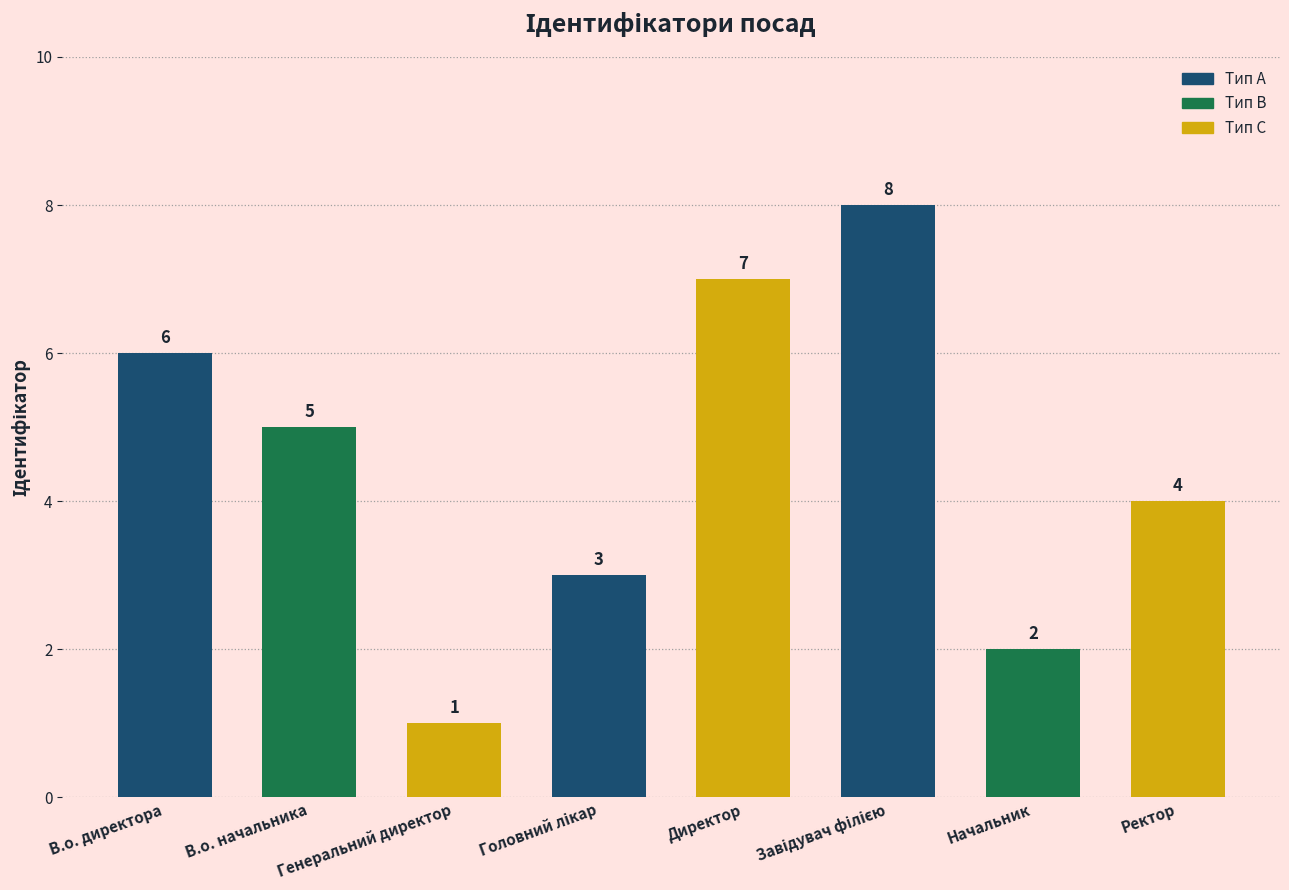

What is the sum of all values?

36